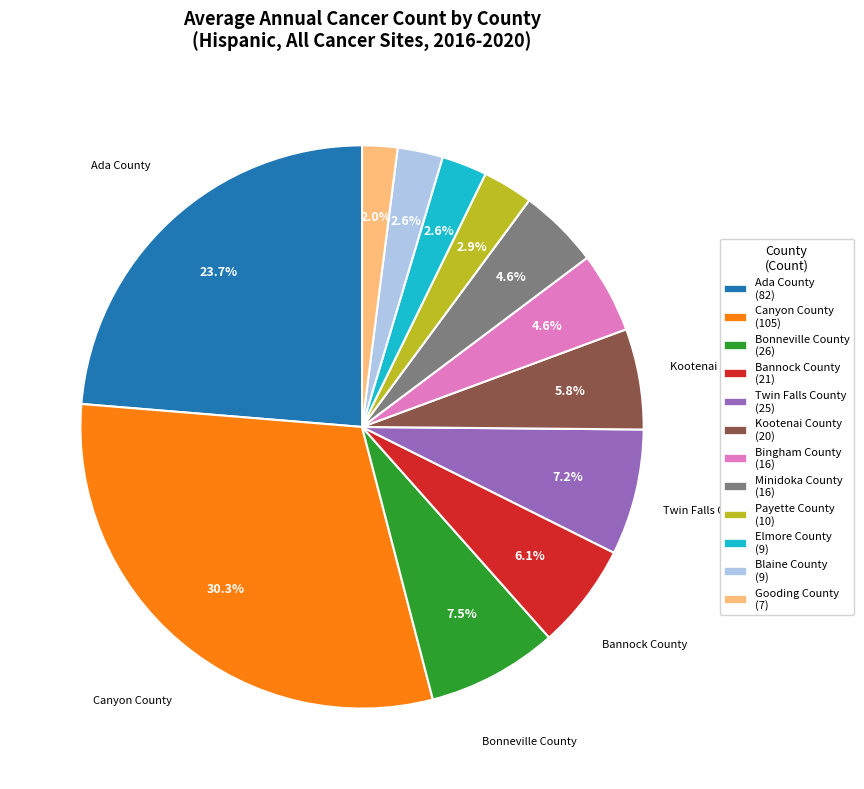

Do Canyon County and Elmore County together represent more than half of the pie?

No